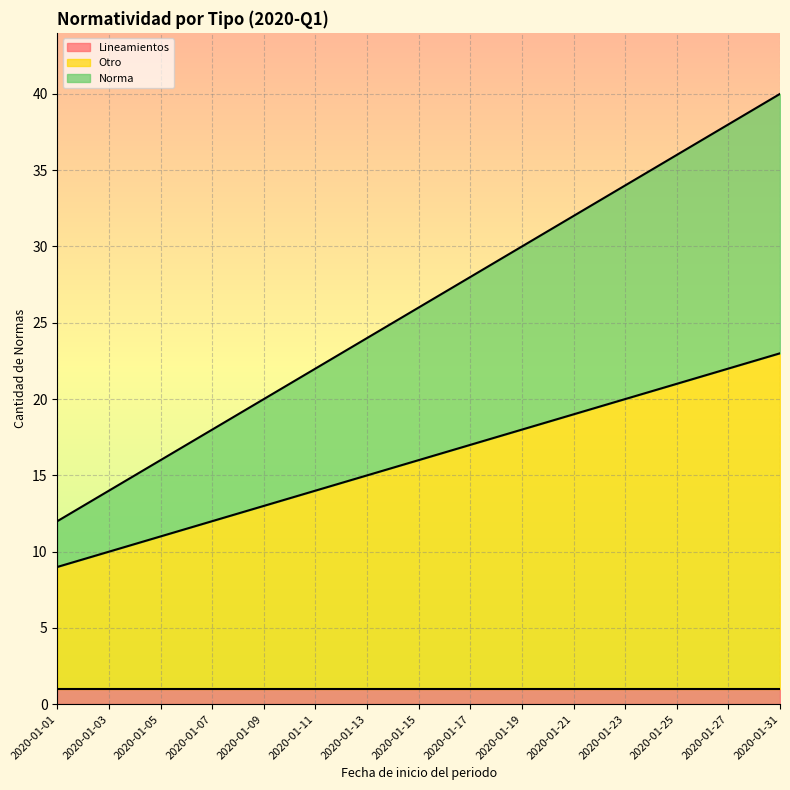

The value of Lineamientos at 2020-01-31 is 1. True or false?

True